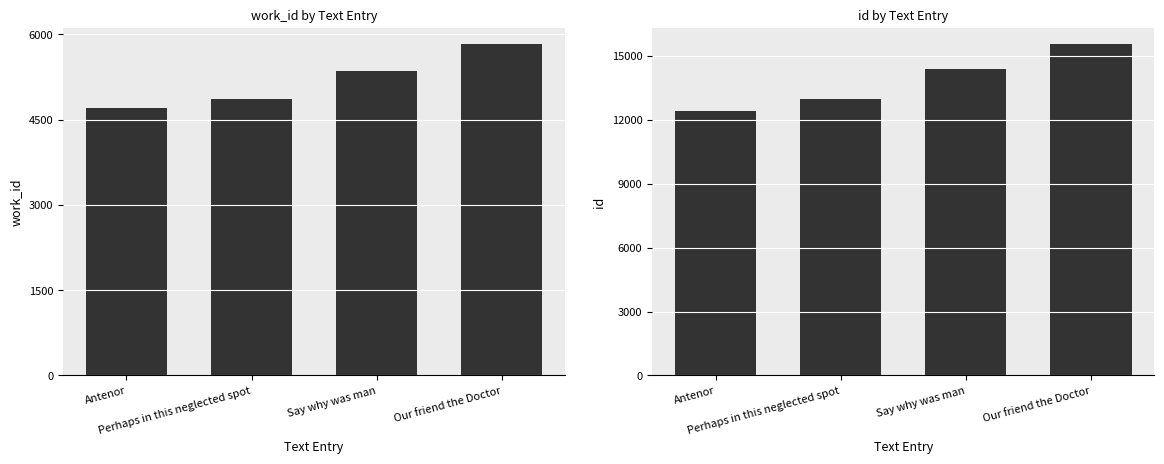

What is the total value across all series at Perhaps in this neglected spot?

17817